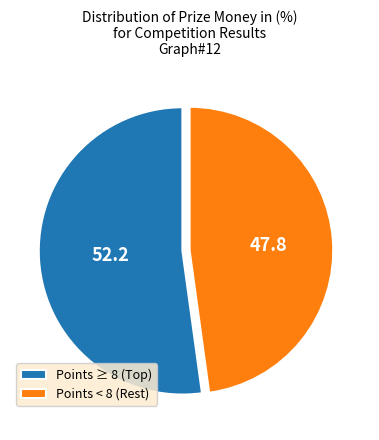

Which slice represents more than half of the pie?

Points ≥ 8 (Top)